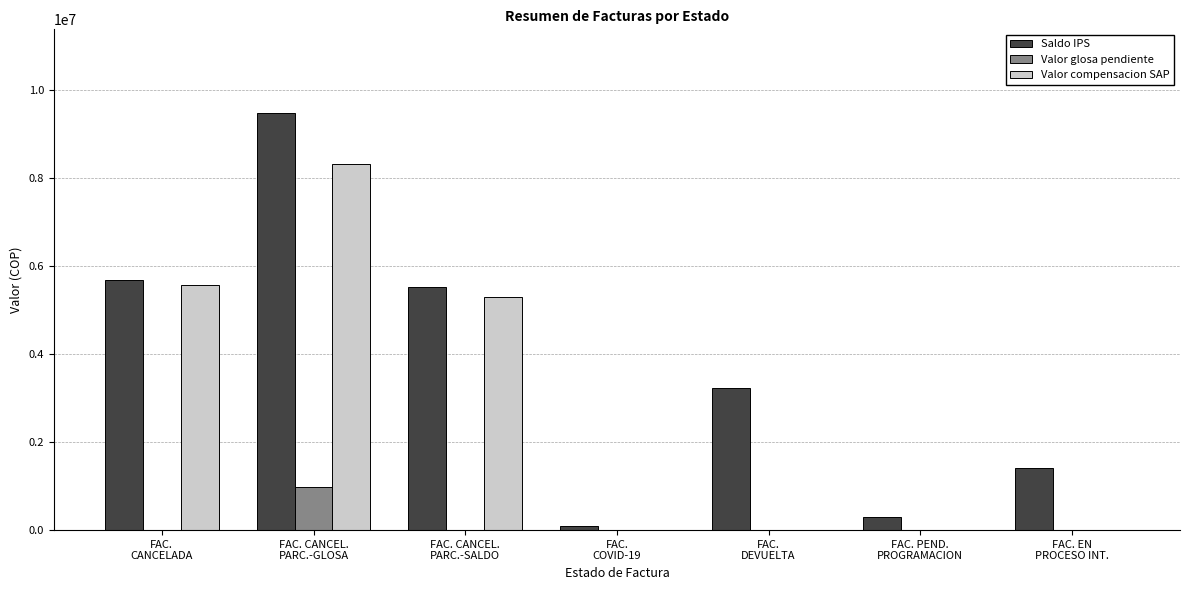

Does the chart contain stacked bars?

No